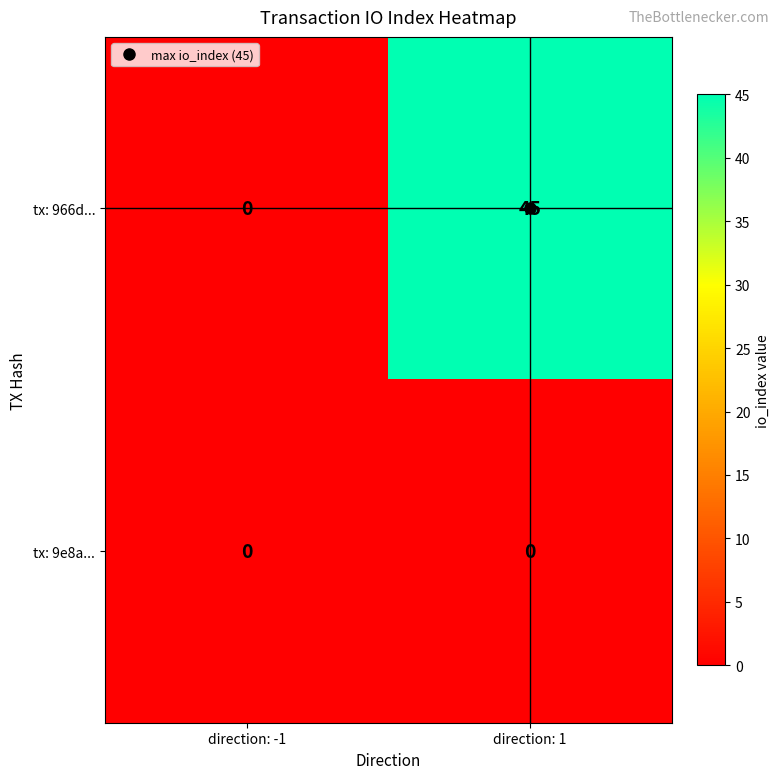

Which series has the largest range (max minus min)?

tx: 966d...